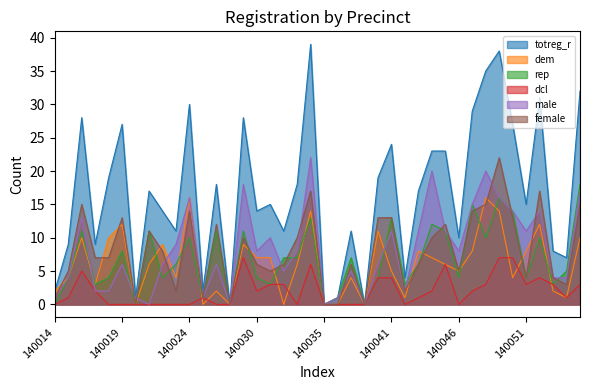

What are all the series names shown in the legend?

totreg_r, dem, rep, dcl, male, female